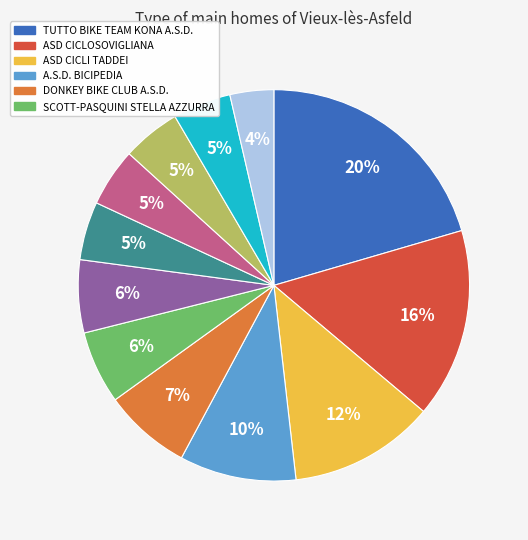

Does any single category account for the majority?

No